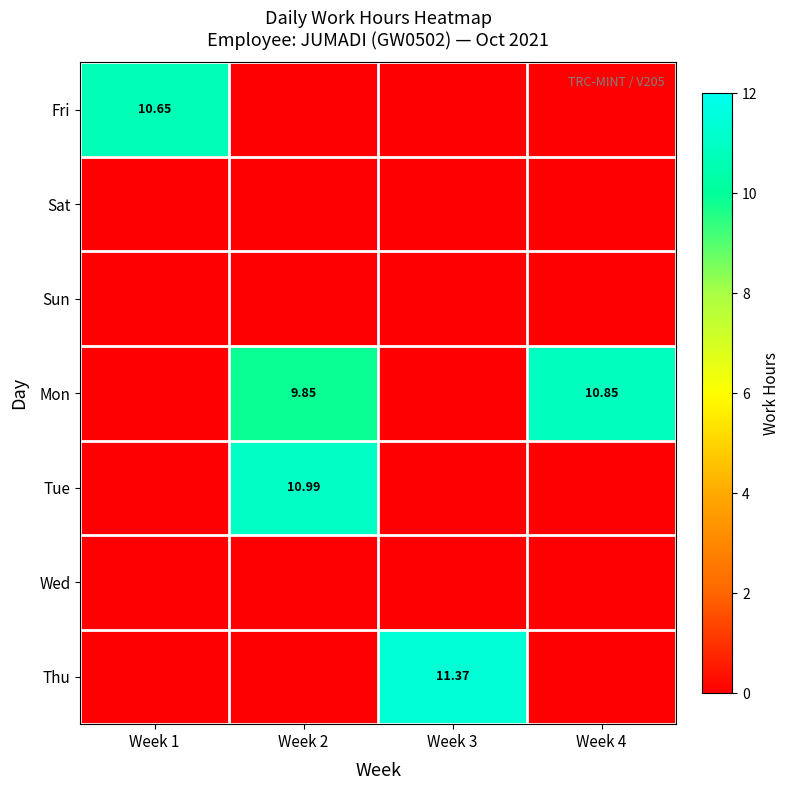

List the labels in order of Mon value, largest first.

Week 4, Week 2, Week 1, Week 3